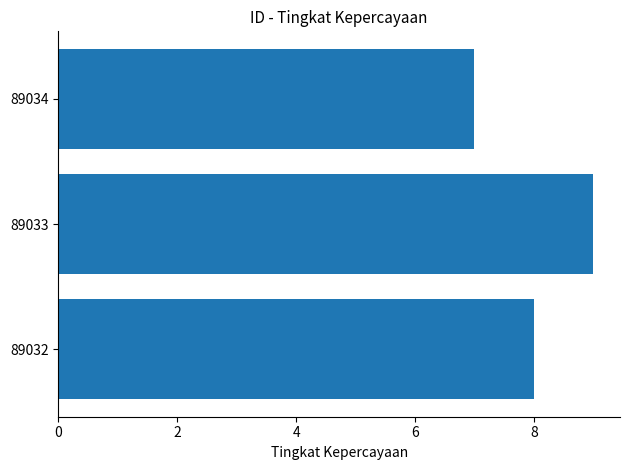

What value does the data have at 89033?

9